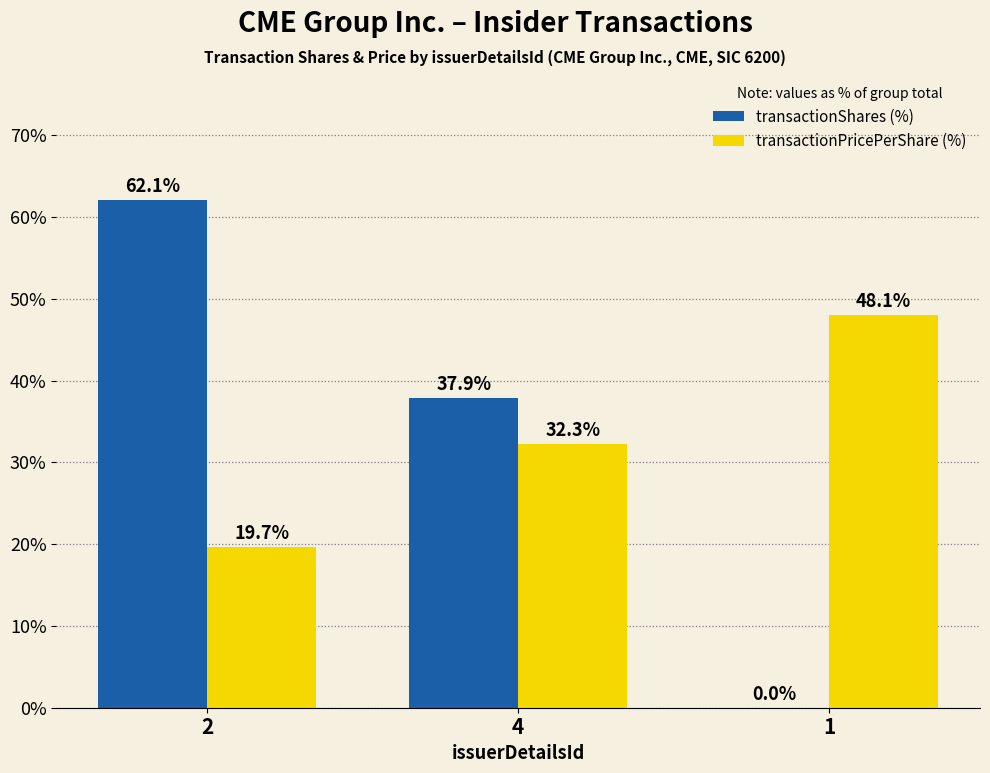

At which category is the sum across all series the highest?

2